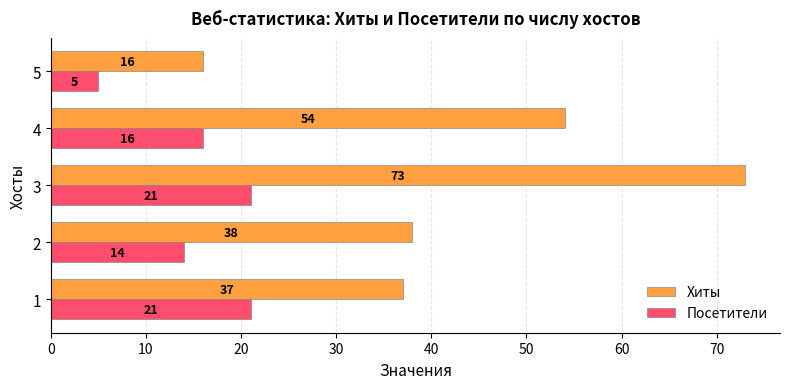

What is the difference between the maximum and minimum values in the Хиты series?

57